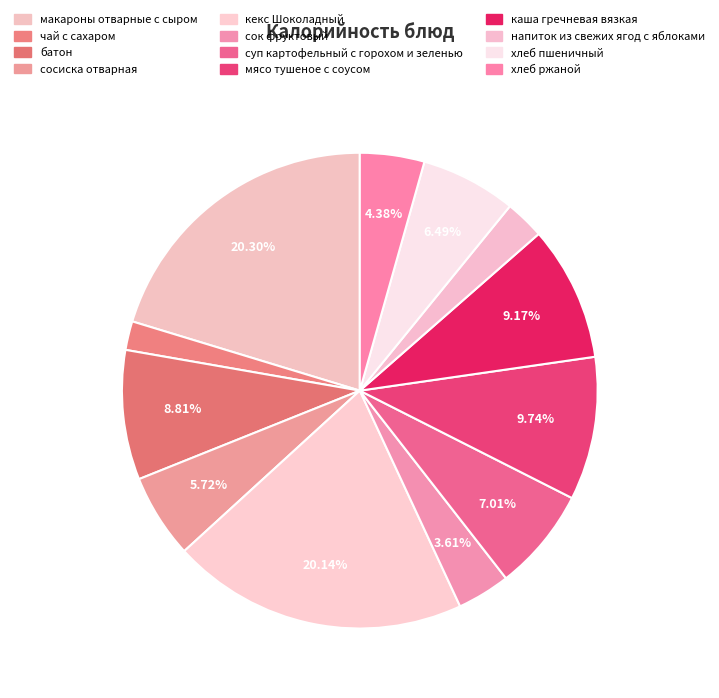

Rank the categories by value from highest to lowest.

макароны отварные с сыром, кекс Шоколадный, мясо тушеное с соусом, каша гречневая вязкая, батон, суп картофельный с горохом и зеленью, хлеб пшеничный, сосиска отварная, хлеб ржаной, сок фруктовый, напиток из свежих ягод с яблоками, чай с сахаром